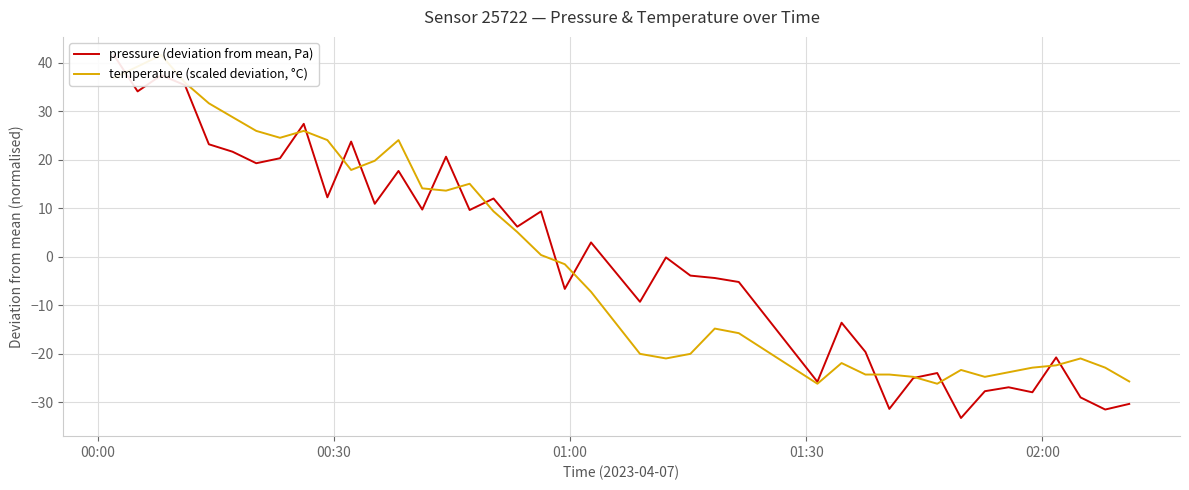

Reading left to right, transcribe all the data shown in this chart.

pressure (deviation from mean, Pa): 41.6	34.1	37.5	35.4	23.2	21.7	19.3	20.3	27.4	12.3	23.8	10.9	17.7	9.8	20.7	9.7	12.0	6.2	9.4	-6.6	3.0	-9.3	-0.1	-3.9	-4.4	-5.2	-25.8	-13.6	-19.6	-31.4	-25.0	-24.0	-33.2	-27.7	-26.9	-27.9	-20.7	-29.0	-31.5	-30.3
temperature (scaled deviation, °C): 36.9	39.3	41.6	35.9	31.7	28.8	26.0	24.6	26.0	24.1	17.9	19.8	24.1	14.1	13.7	15.1	9.4	5.1	0.4	-1.5	-7.2	-20.0	-21.0	-20.0	-14.8	-15.7	-26.2	-21.9	-24.3	-24.3	-24.8	-26.2	-23.3	-24.8	-23.8	-22.9	-22.4	-21.0	-22.9	-25.7